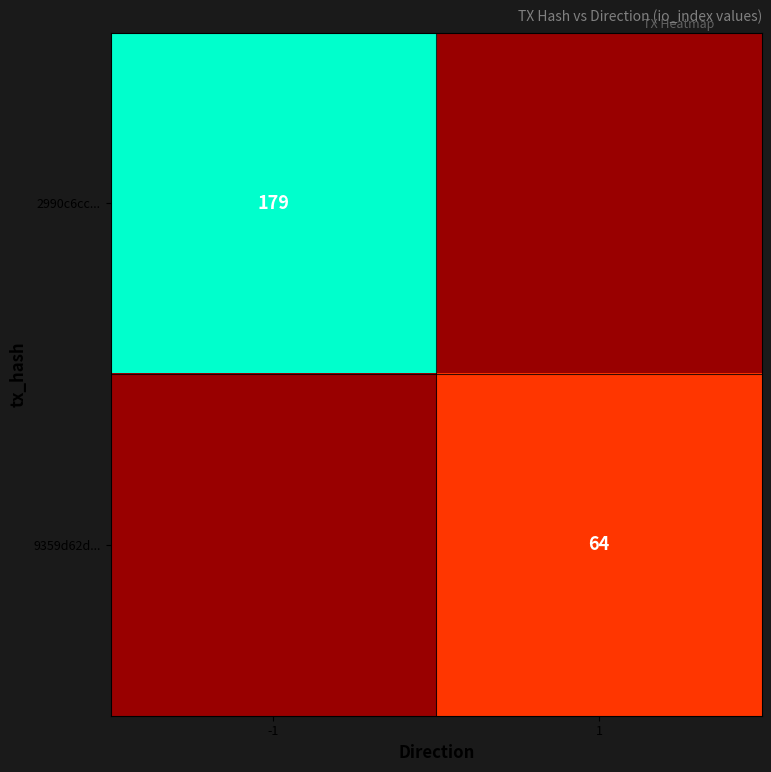

True or false: 2990c6cc... has a value of 179 at -1.

True